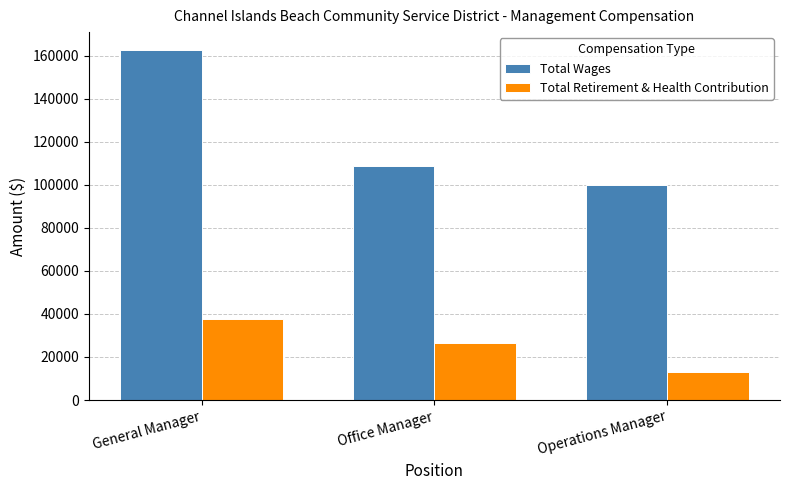

What is the maximum value shown in the chart?

162805